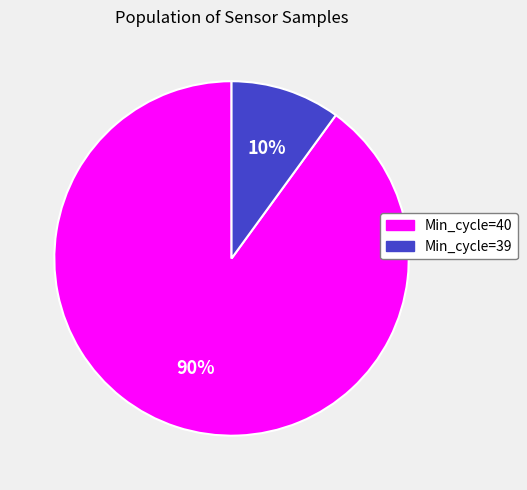

Does any single category account for the majority?

Yes